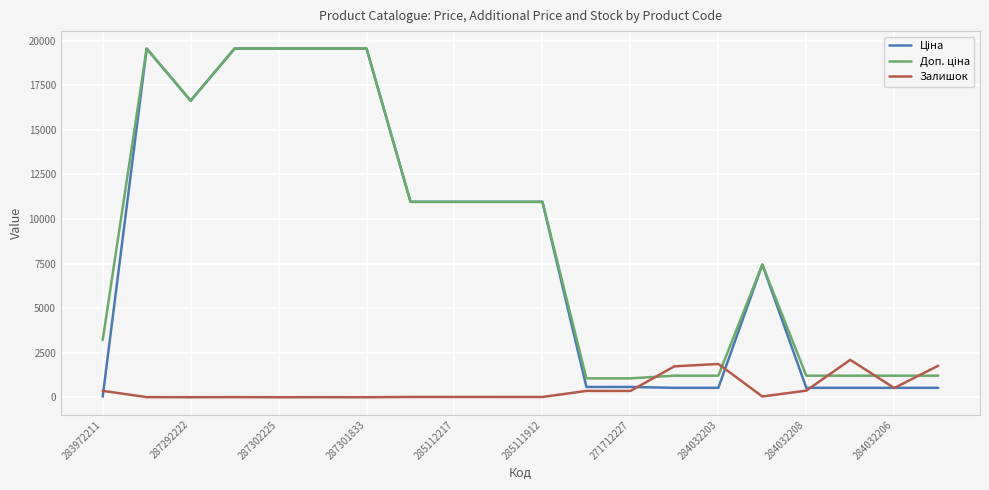

What is the greatest value displayed?

19564.9